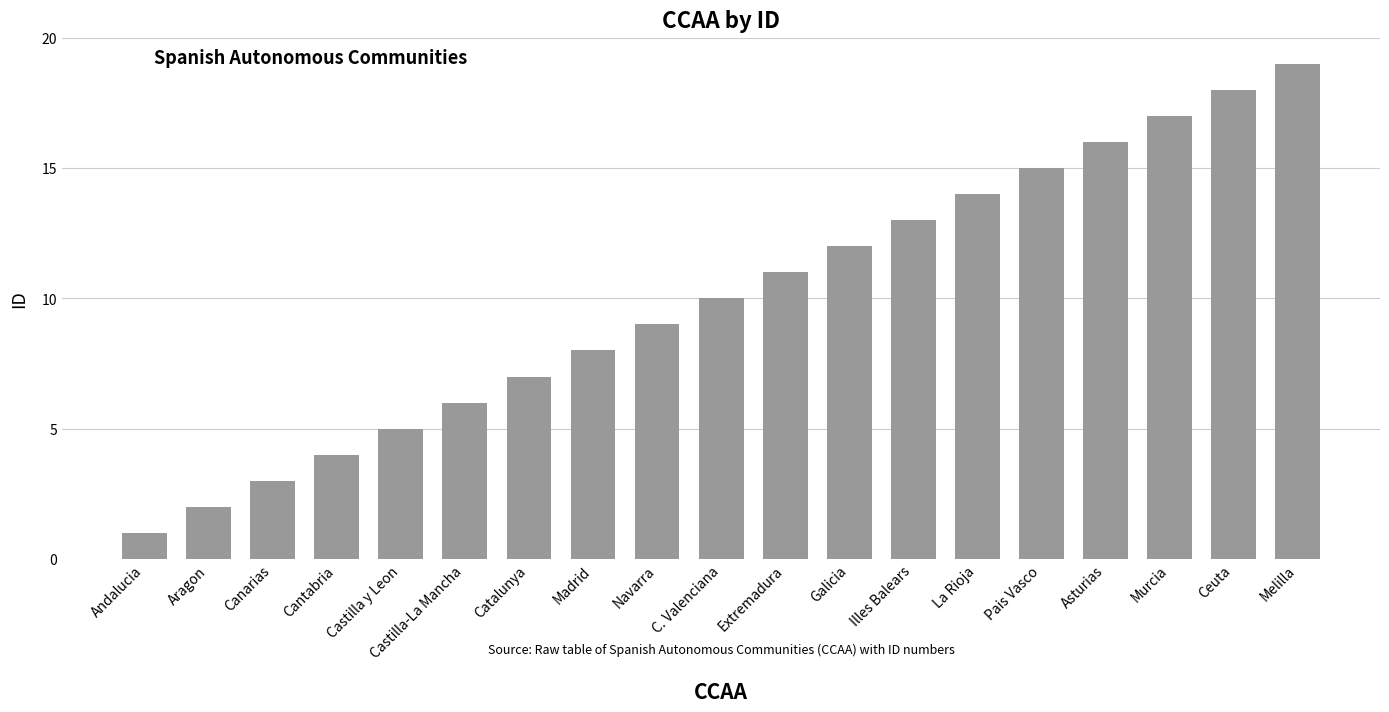

List the labels in order of value, smallest first.

Andalucia, Aragon, Canarias, Cantabria, Castilla y Leon, Castilla-La Mancha, Catalunya, Madrid, Navarra, C. Valenciana, Extremadura, Galicia, Illes Balears, La Rioja, Pais Vasco, Asturias, Murcia, Ceuta, Melilla